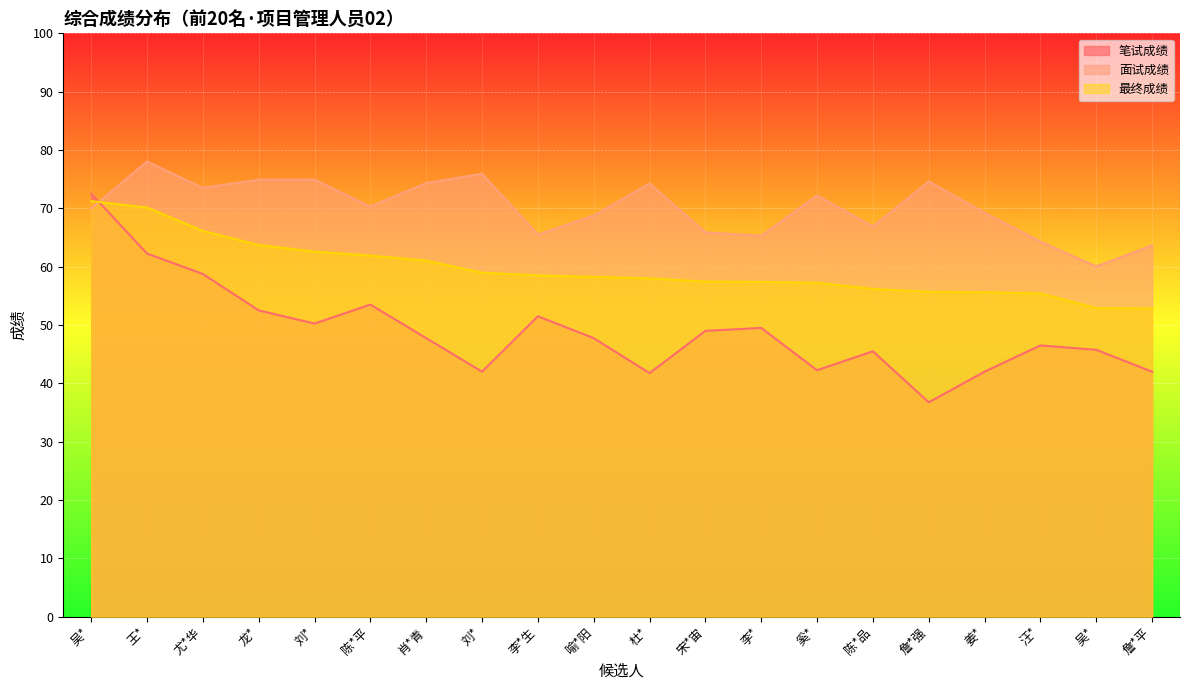

What is the minimum value for 面试成绩?

60.0